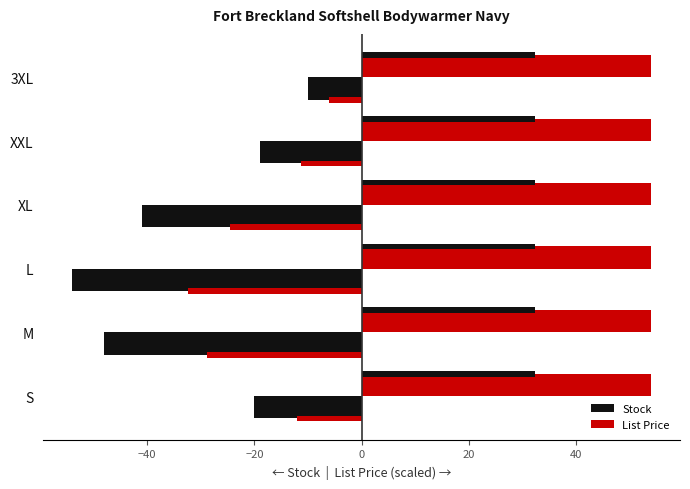

What is the approximate value of Stock at L?

-54.0